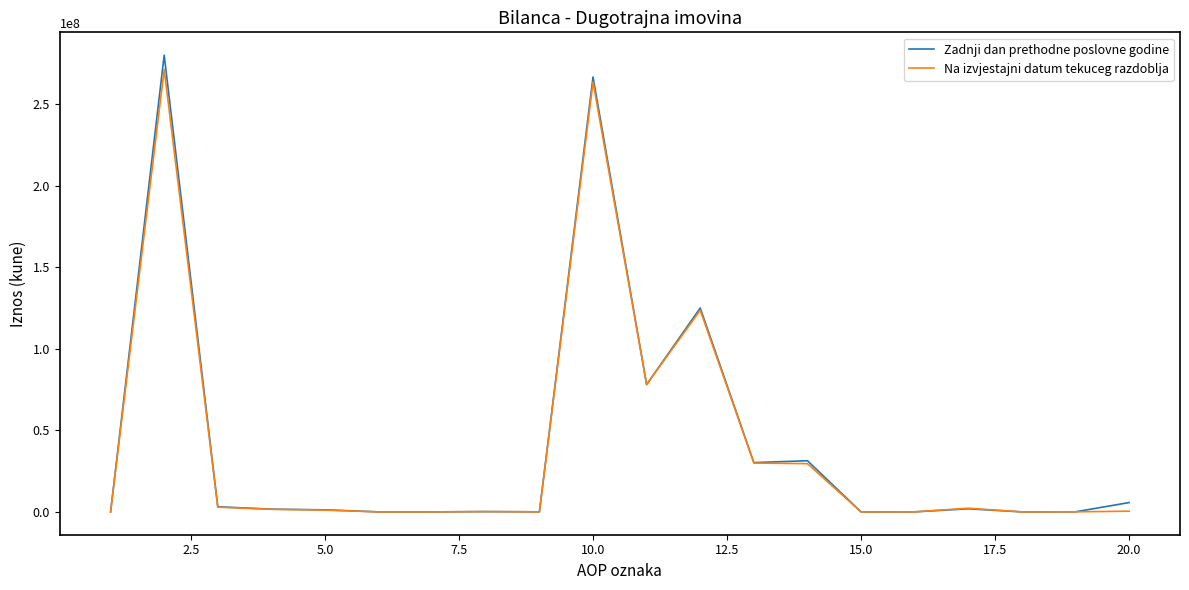

Which series ends up on top after the final intersection of Na izvjestajni datum tekuceg razdoblja and Zadnji dan prethodne poslovne godine?

Zadnji dan prethodne poslovne godine